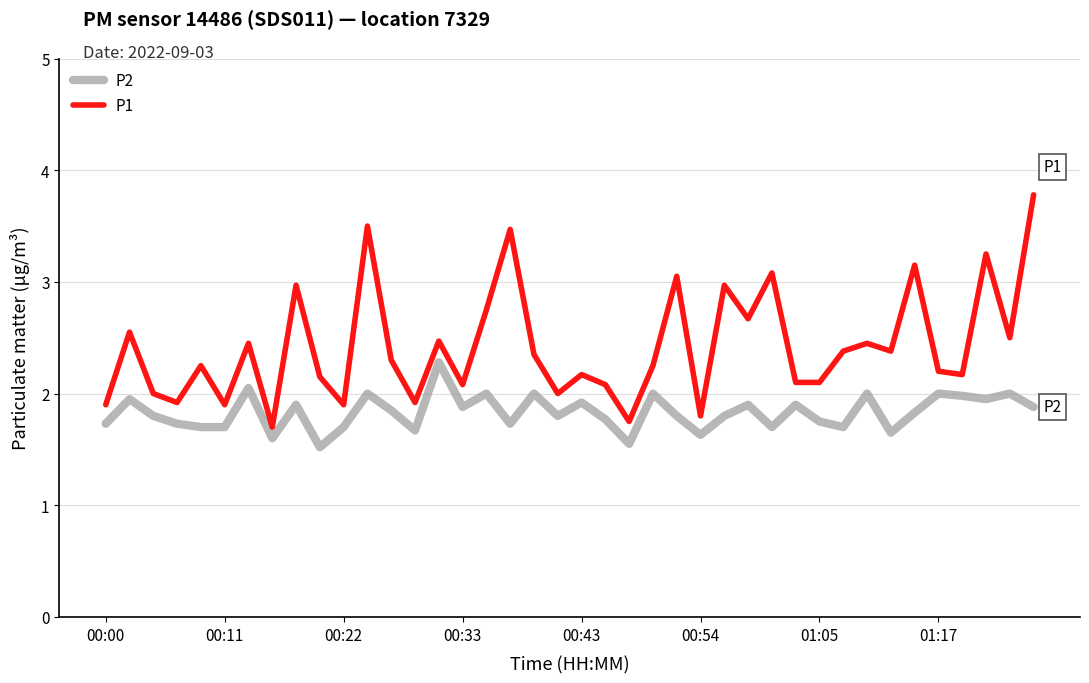

What is the maximum value for P1?

3.8